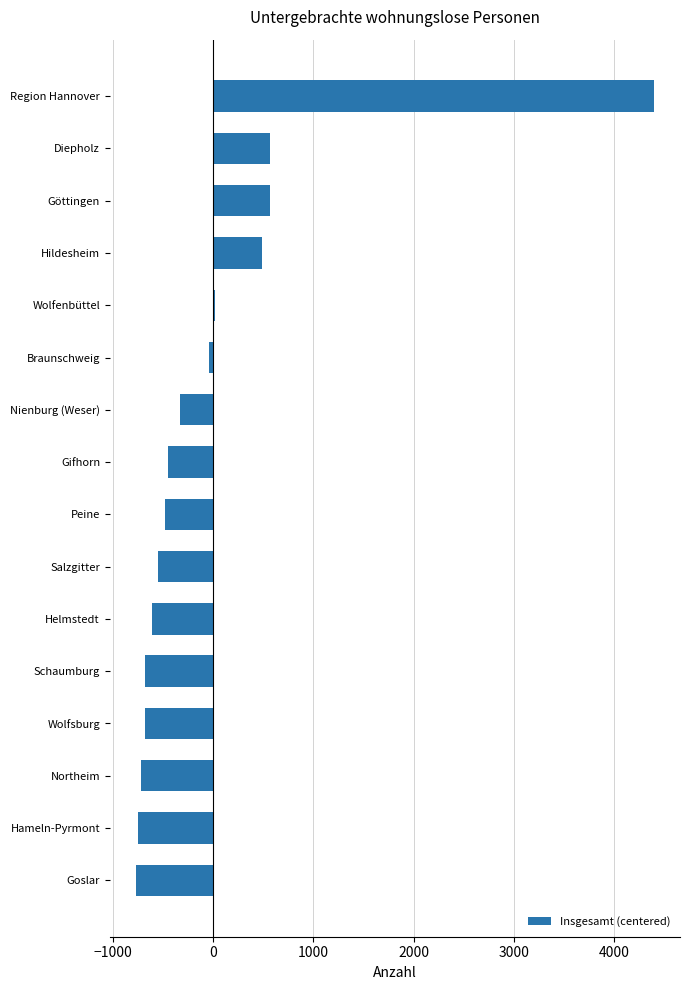

How many data points are less than -450?

9